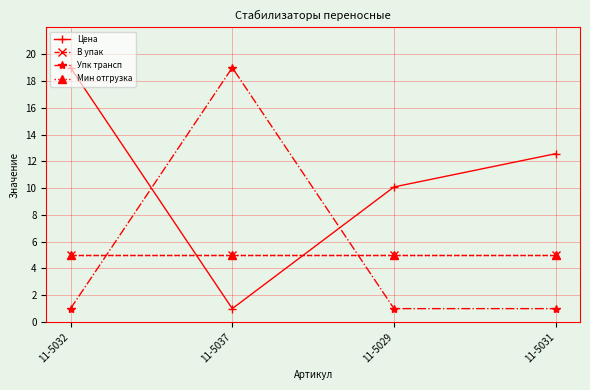

What is the value of the Упк трансп point at the 3rd from the left?

1.0